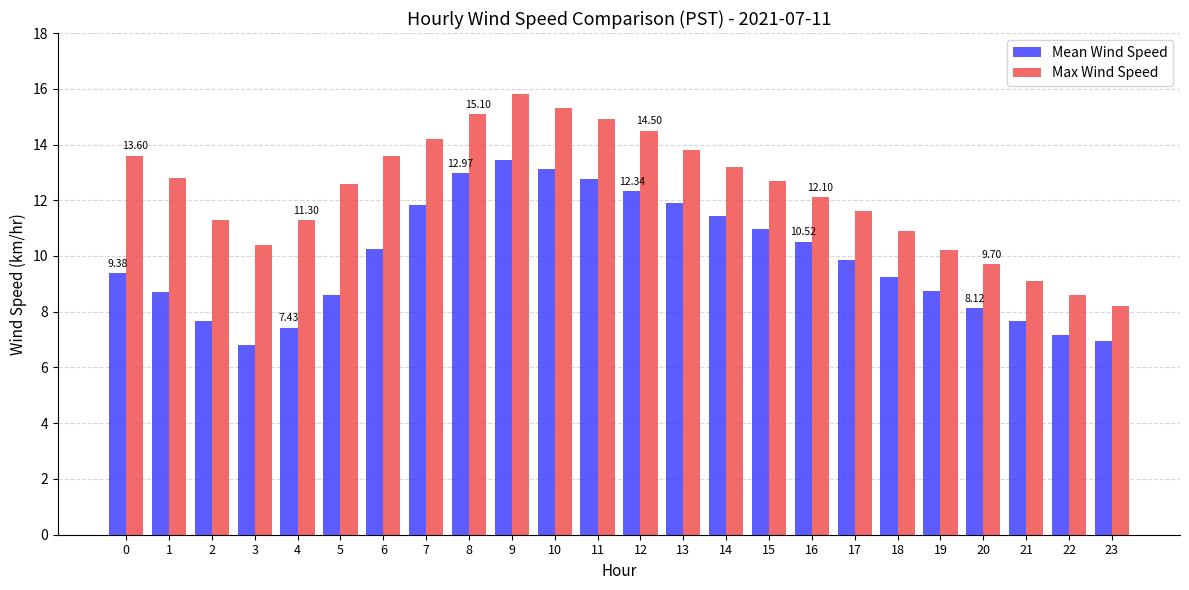

What is the maximum value for Max Wind Speed?

15.8